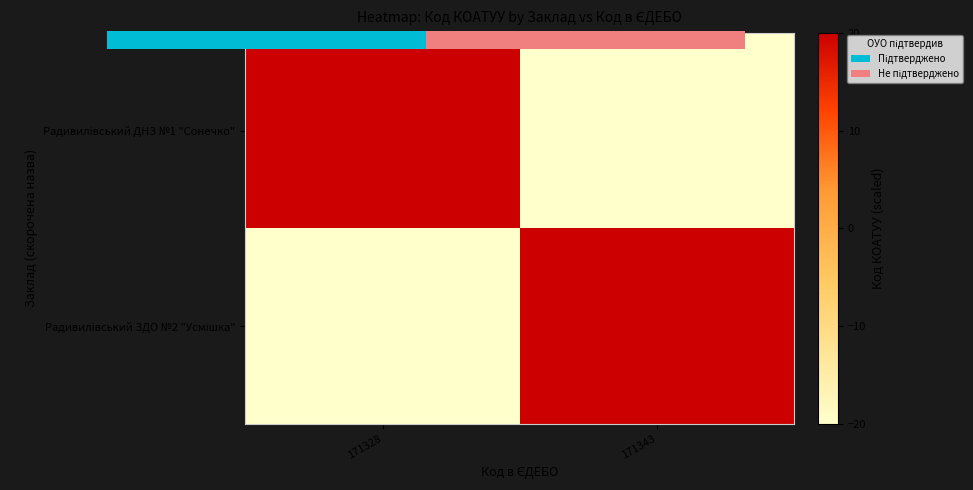

Read the Радивилівський ДНЗ №1 "Сонечко" value at 171343.

-20